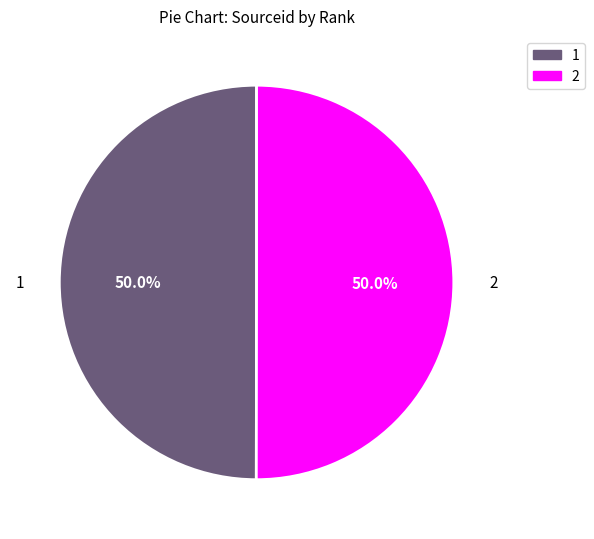

What percentage do 1 and 2 together represent?

100.0%